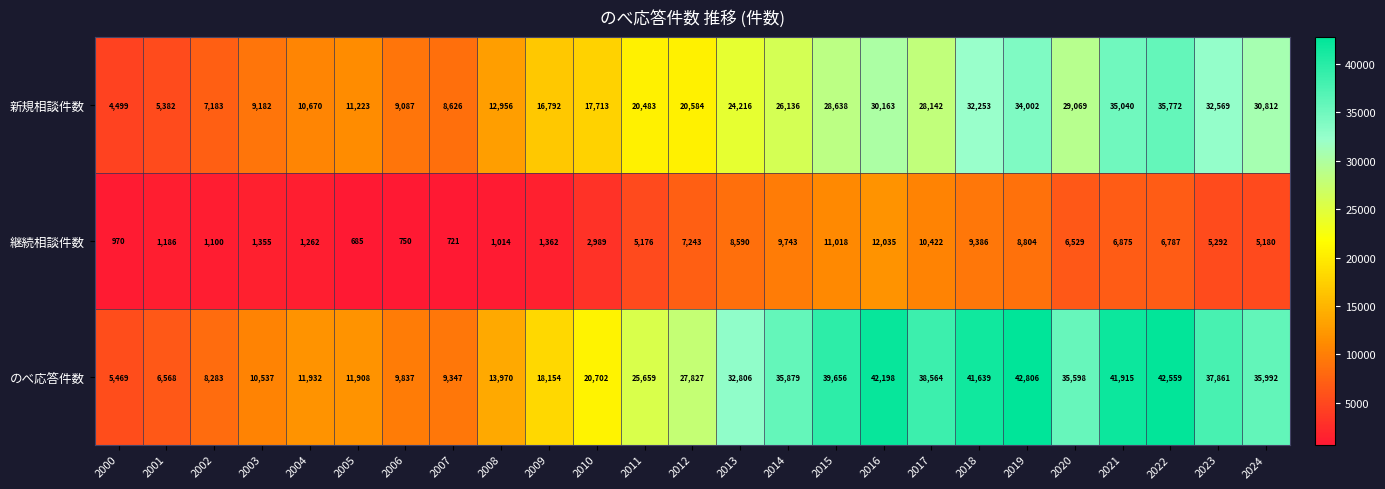

At which label is 継続相談件数 closest to 6360?

2020